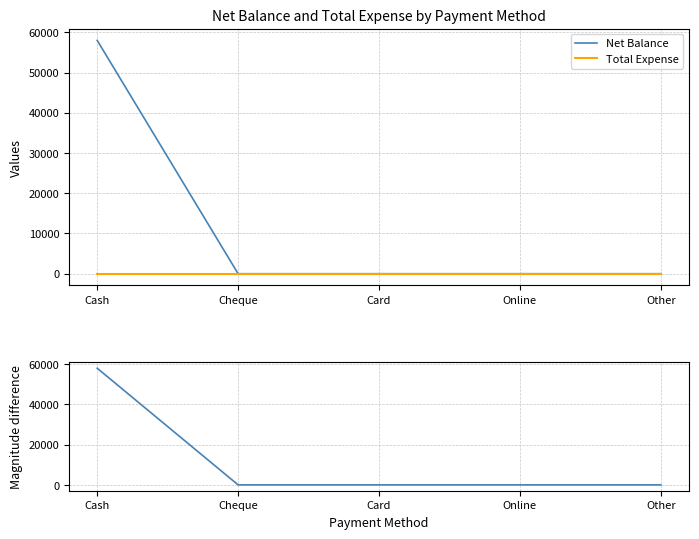

Which series has the largest total across all categories?

Net Balance